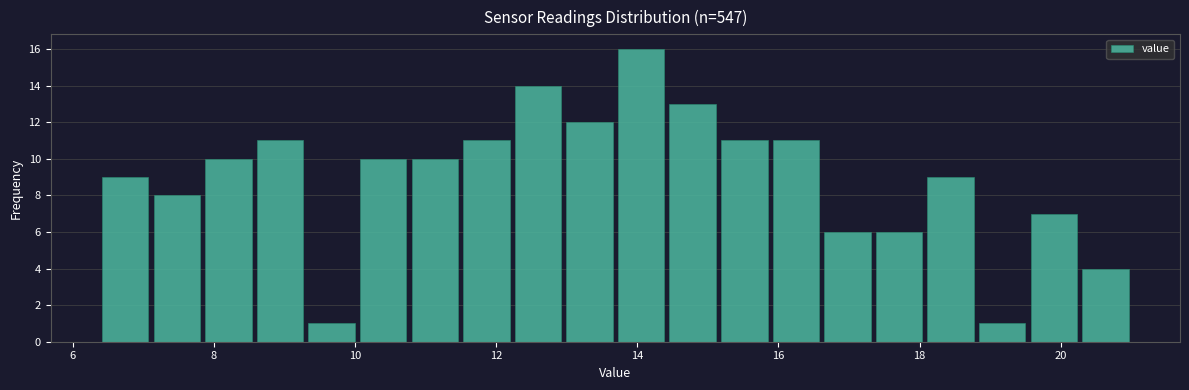

Around what value on the x-axis is the tallest bar? Give the approximate position of its centre, as read against the axis.

14.0